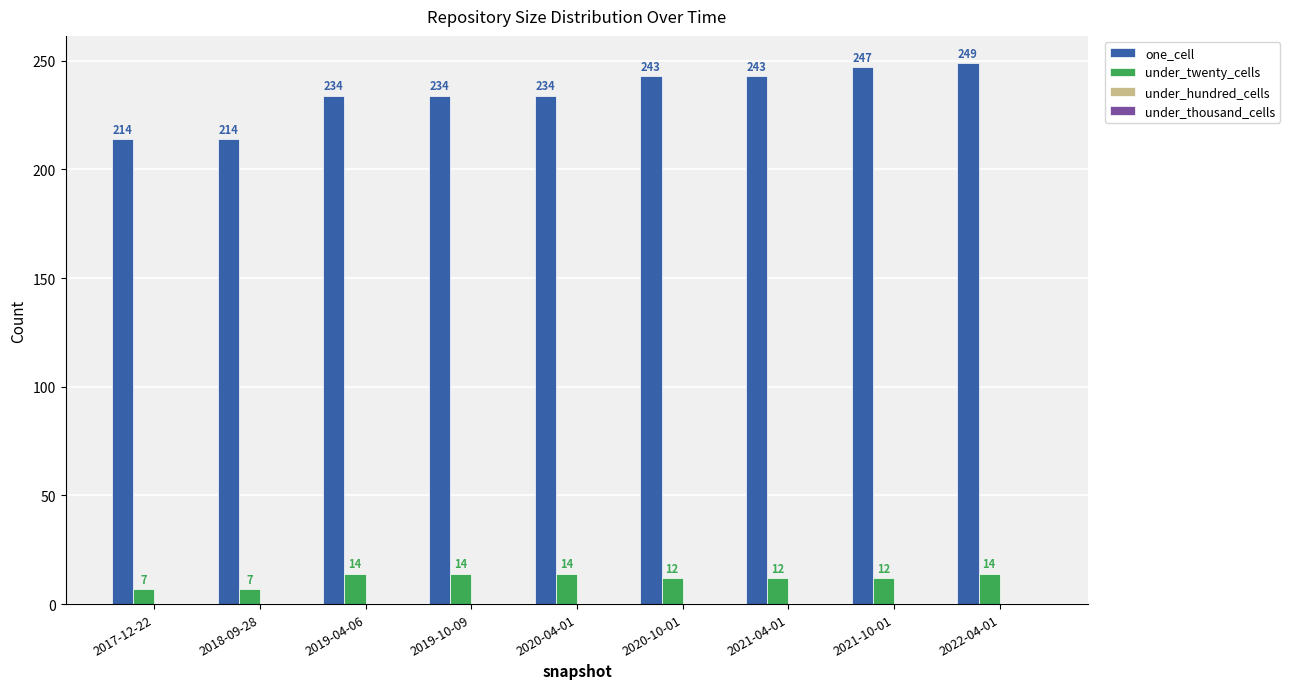

Reading left to right, extract all data points from this chart.

one_cell: 2017-12-22=214	2018-09-28=214	2019-04-06=234	2019-10-09=234	2020-04-01=234	2020-10-01=243	2021-04-01=243	2021-10-01=247	2022-04-01=249
under_twenty_cells: 2017-12-22=7	2018-09-28=7	2019-04-06=14	2019-10-09=14	2020-04-01=14	2020-10-01=12	2021-04-01=12	2021-10-01=12	2022-04-01=14